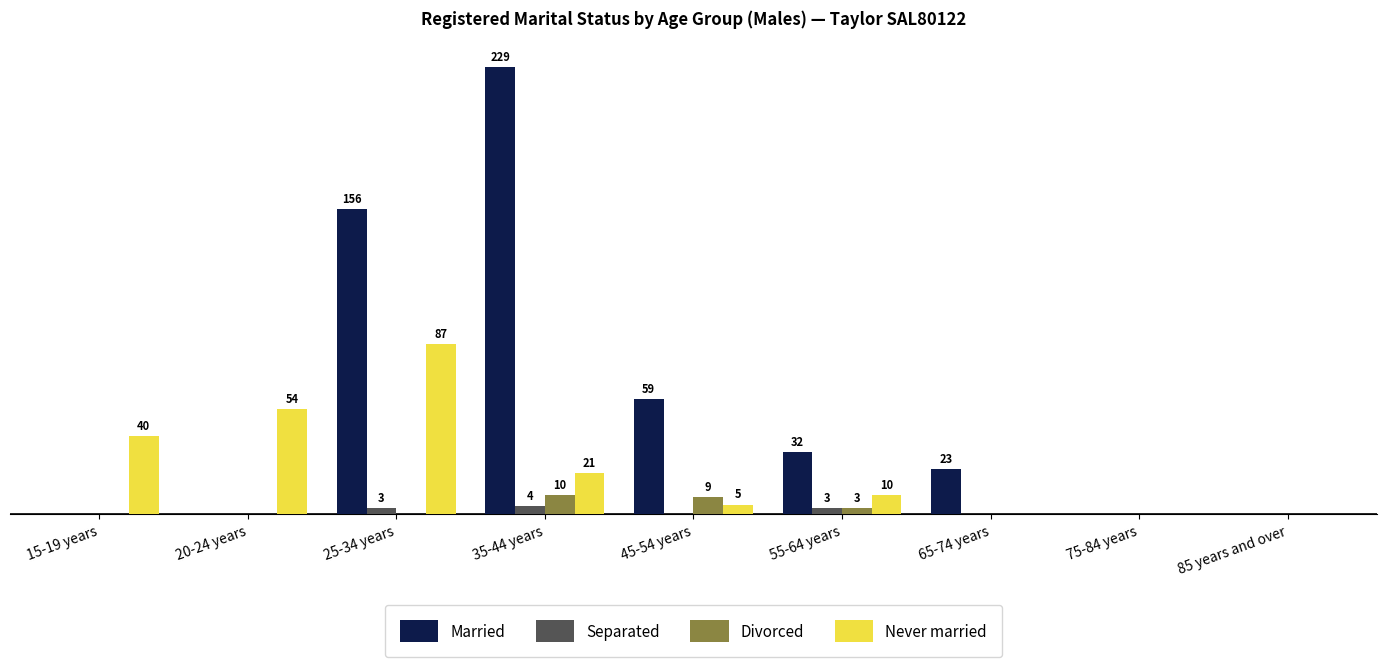

What are all the series names shown in the legend?

Married, Separated, Divorced, Never married